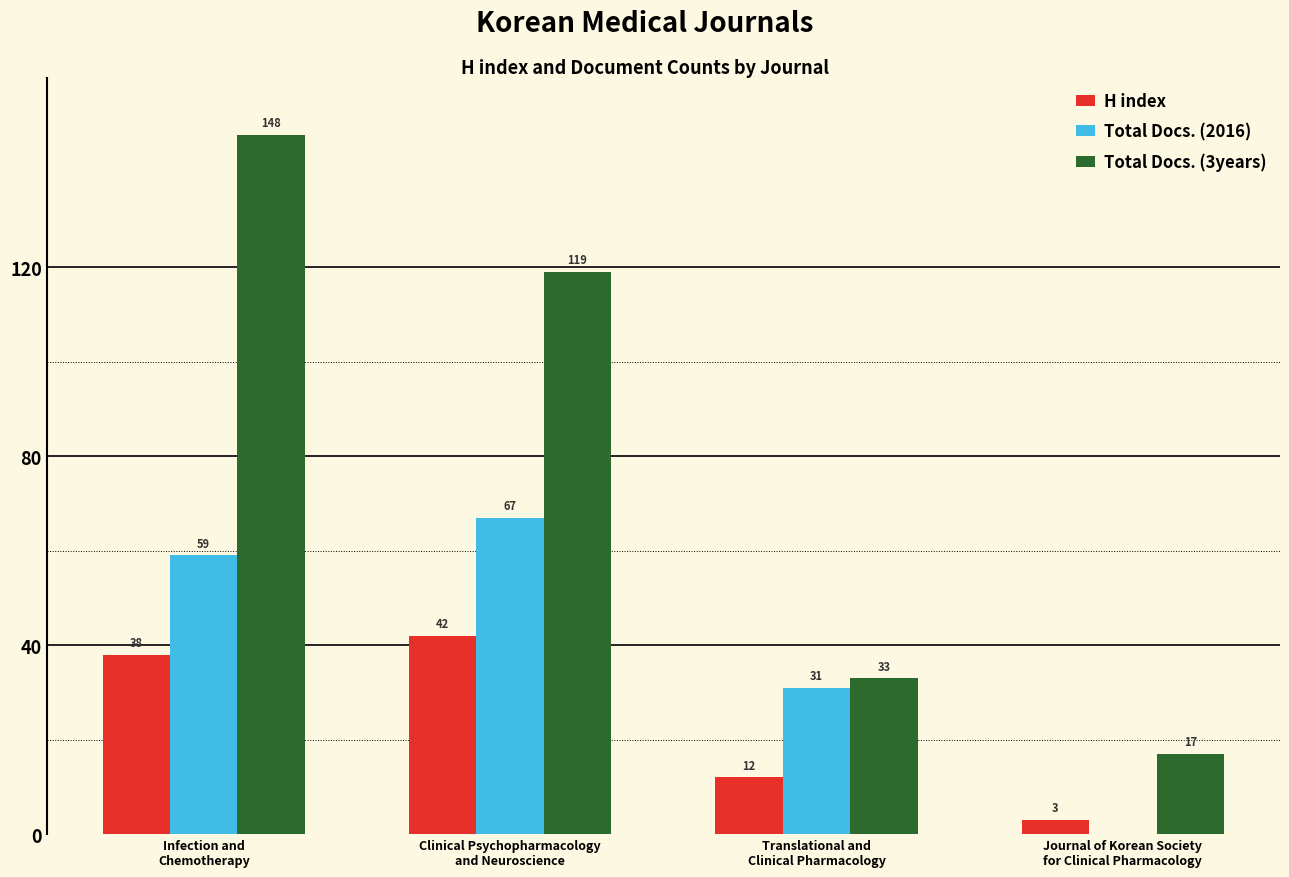

How many H index values are between 12 and 42?

3